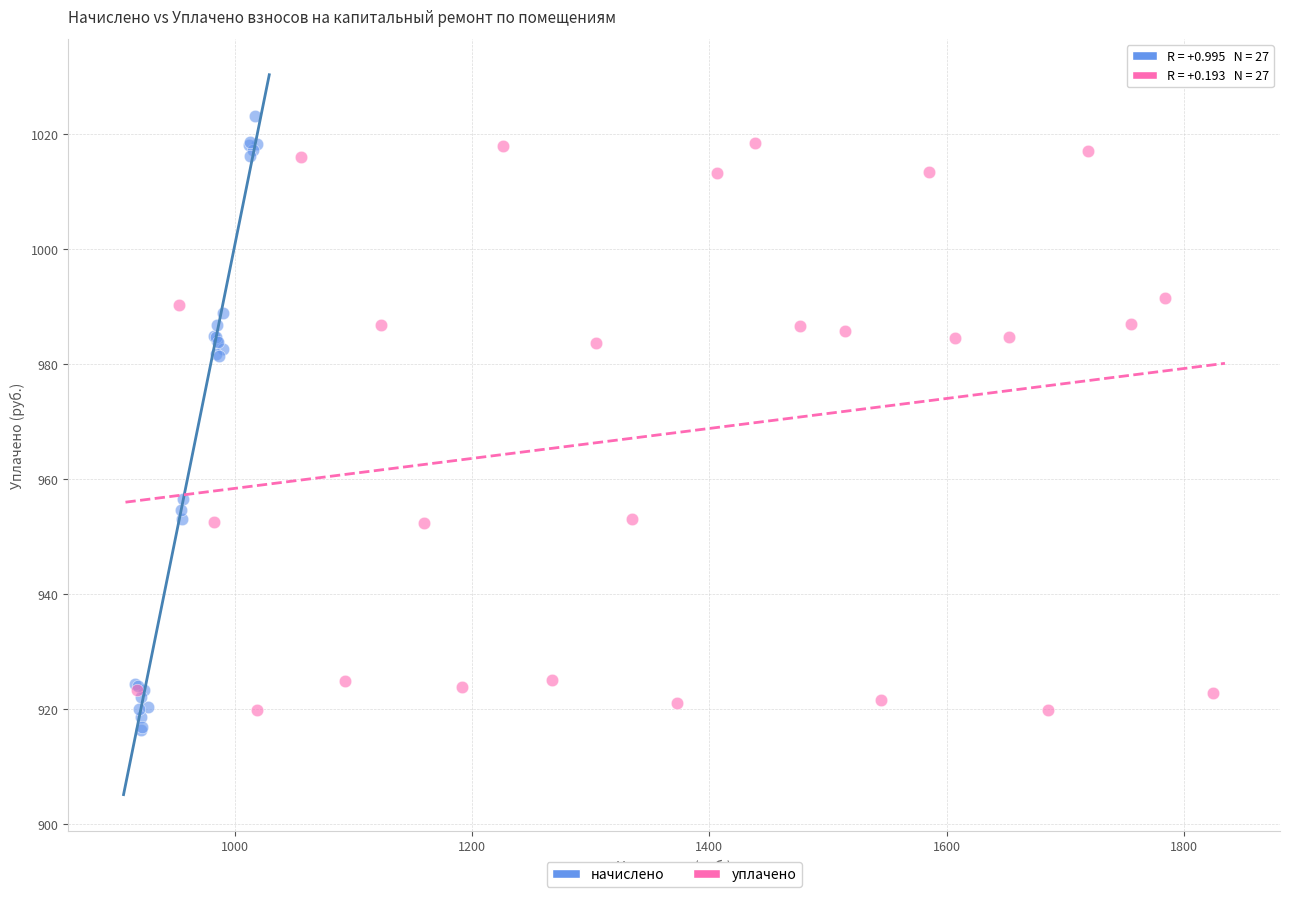

Which series has the largest Y range (max minus min)?

начислено